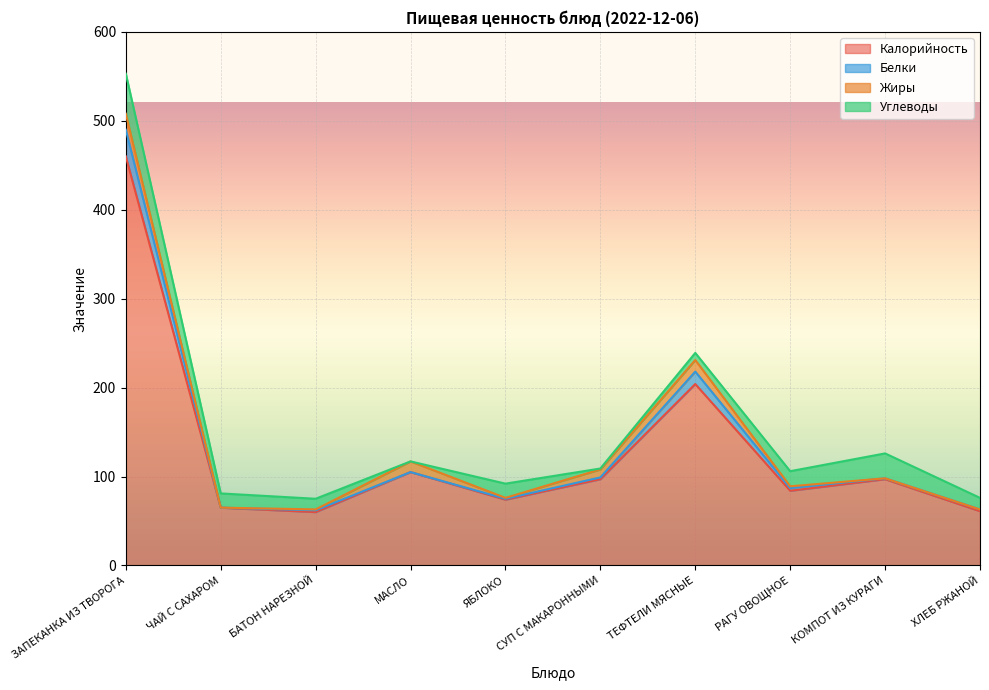

What are all the series names shown in the legend?

Калорийность, Белки, Жиры, Углеводы